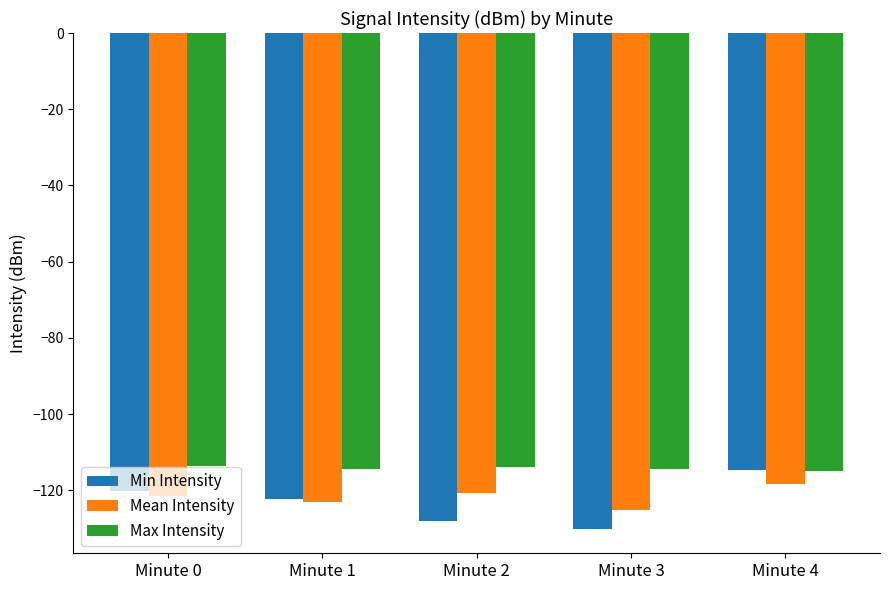

What is the total value across all series at Minute 0?

-355.2